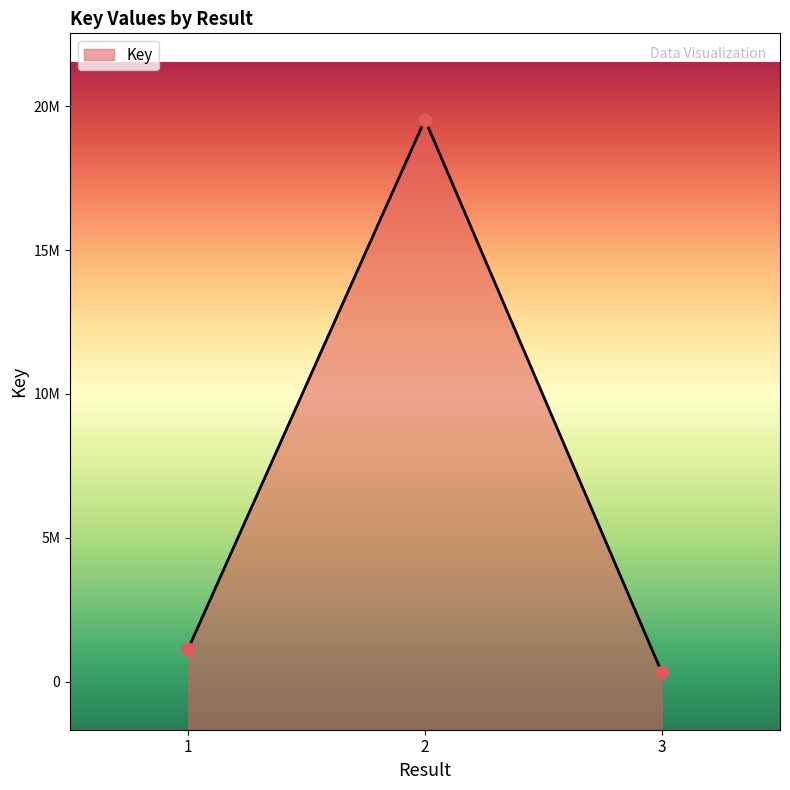

Approximately how many times larger is the value at 3 compared to 1?

0.3